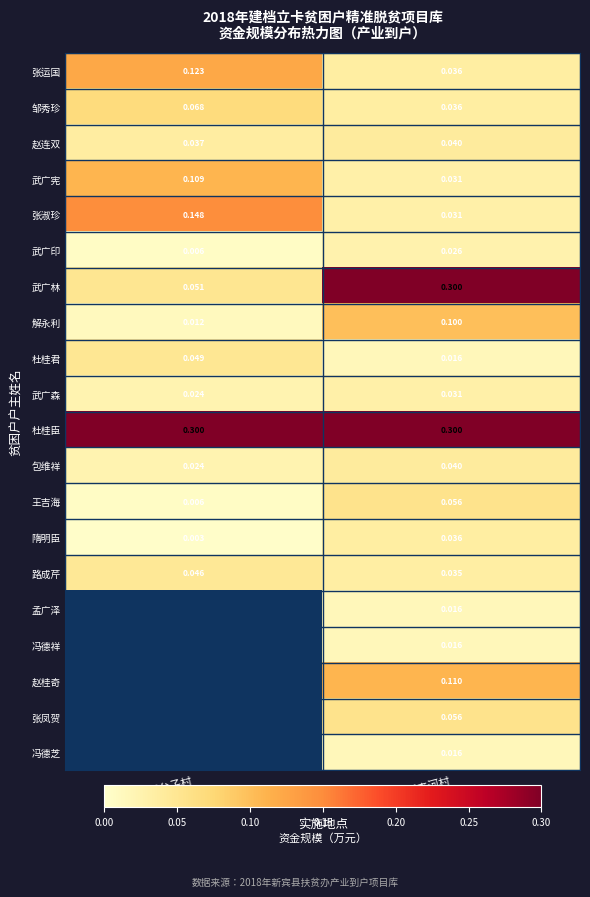

At which label is 解永利 closest to 0?

下夹河乡双台子村